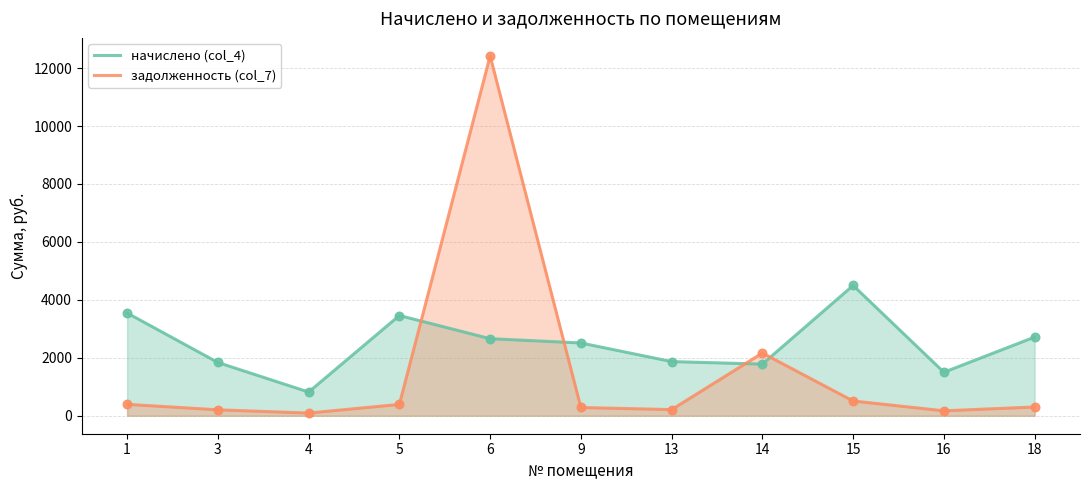

What are all the series names shown in the legend?

начислено (col_4), задолженность (col_7)